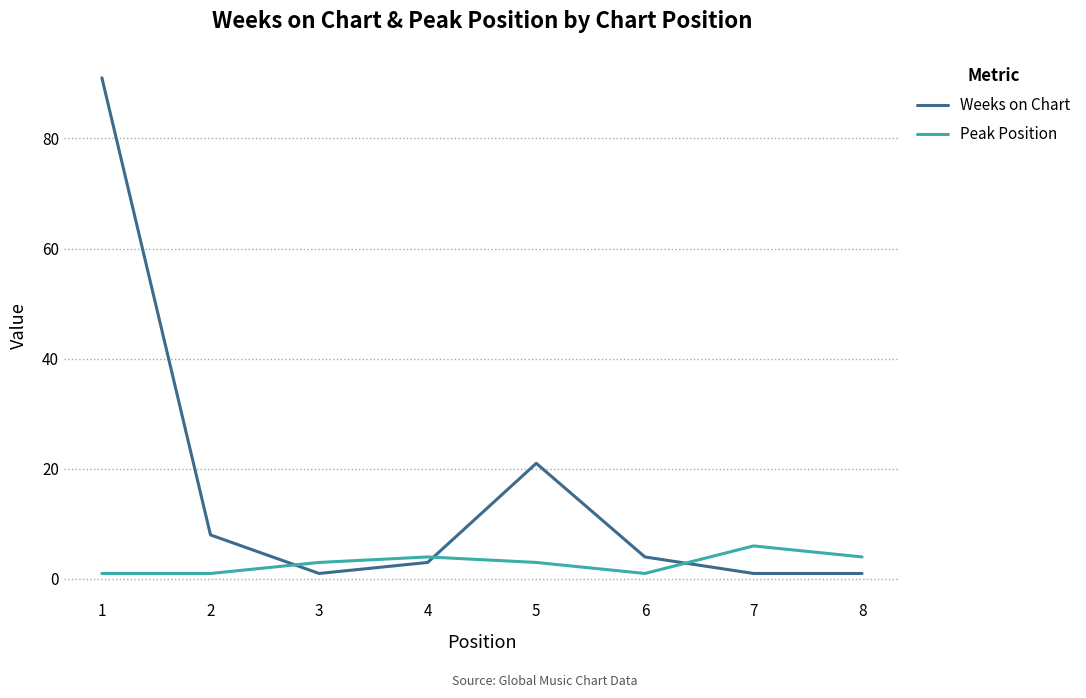

Which series has the largest total across all categories?

Weeks on Chart